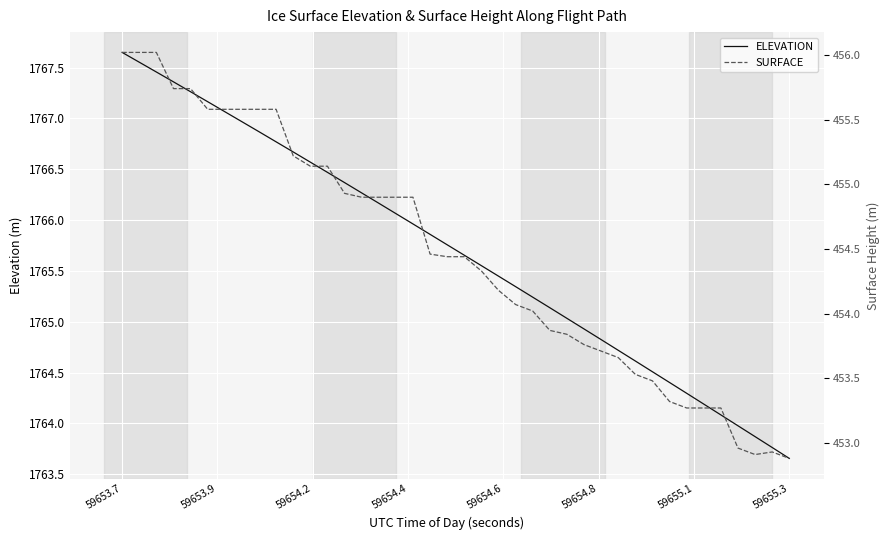

At which label does ELEVATION reach its peak?

59653.7